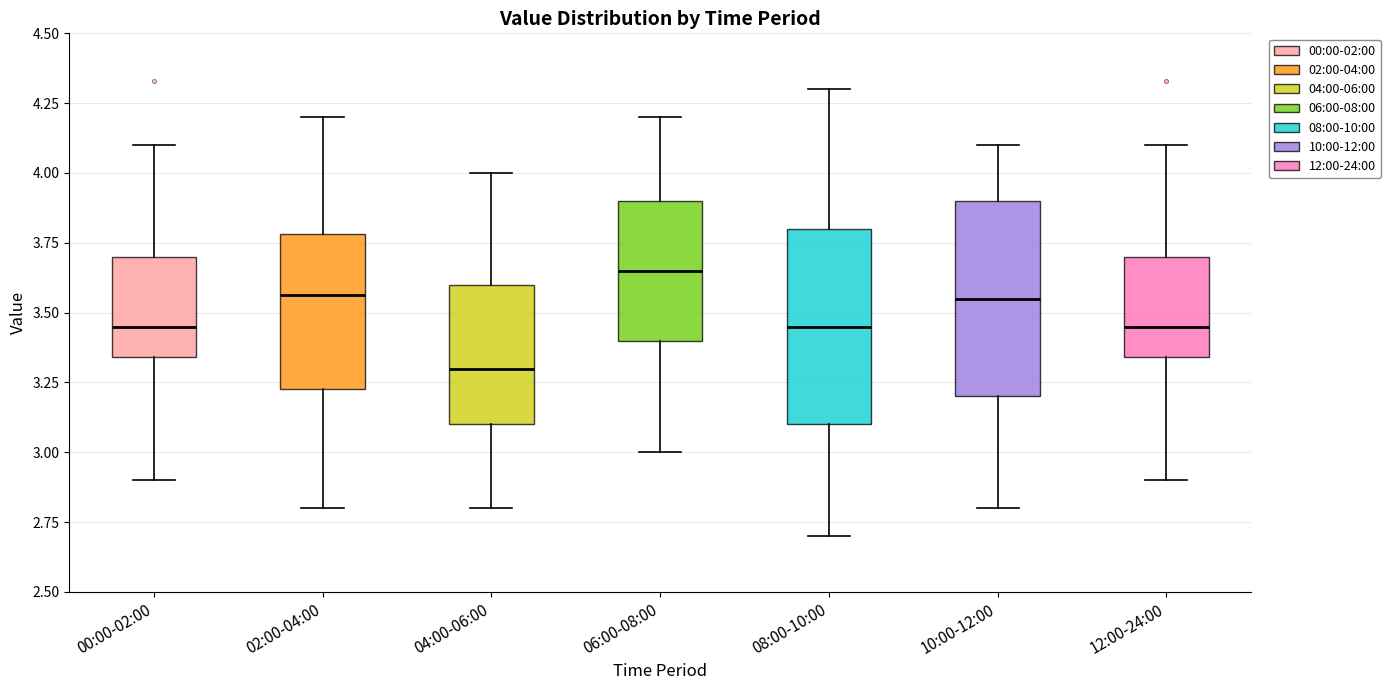

Which box's median line is the highest?

06:00-08:00